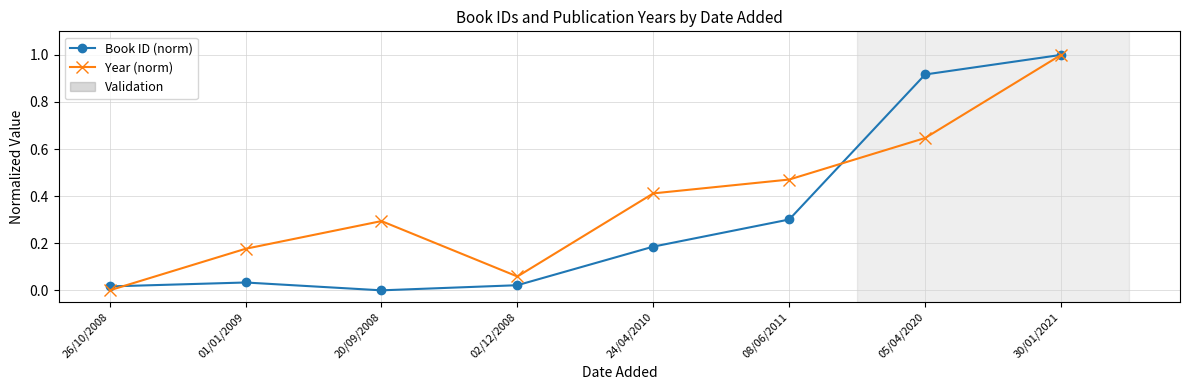

At how many categories does at least one series exceed 0?

8